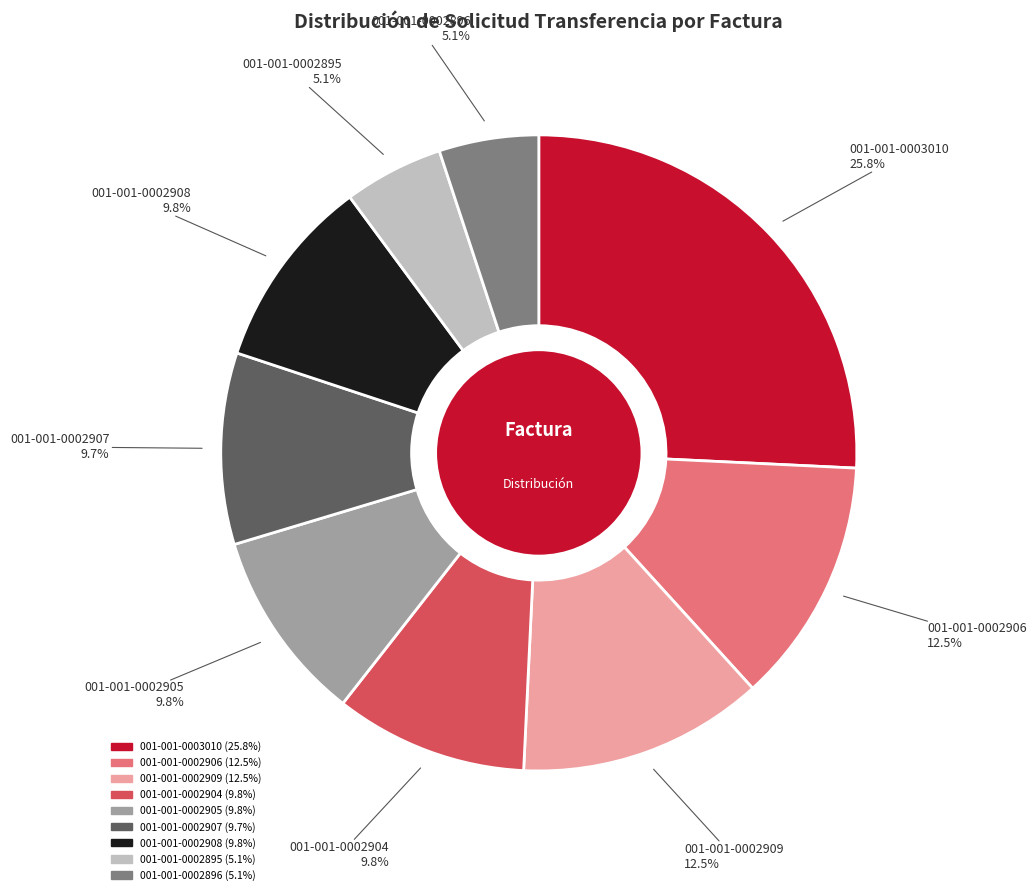

Does any single category account for the majority?

No